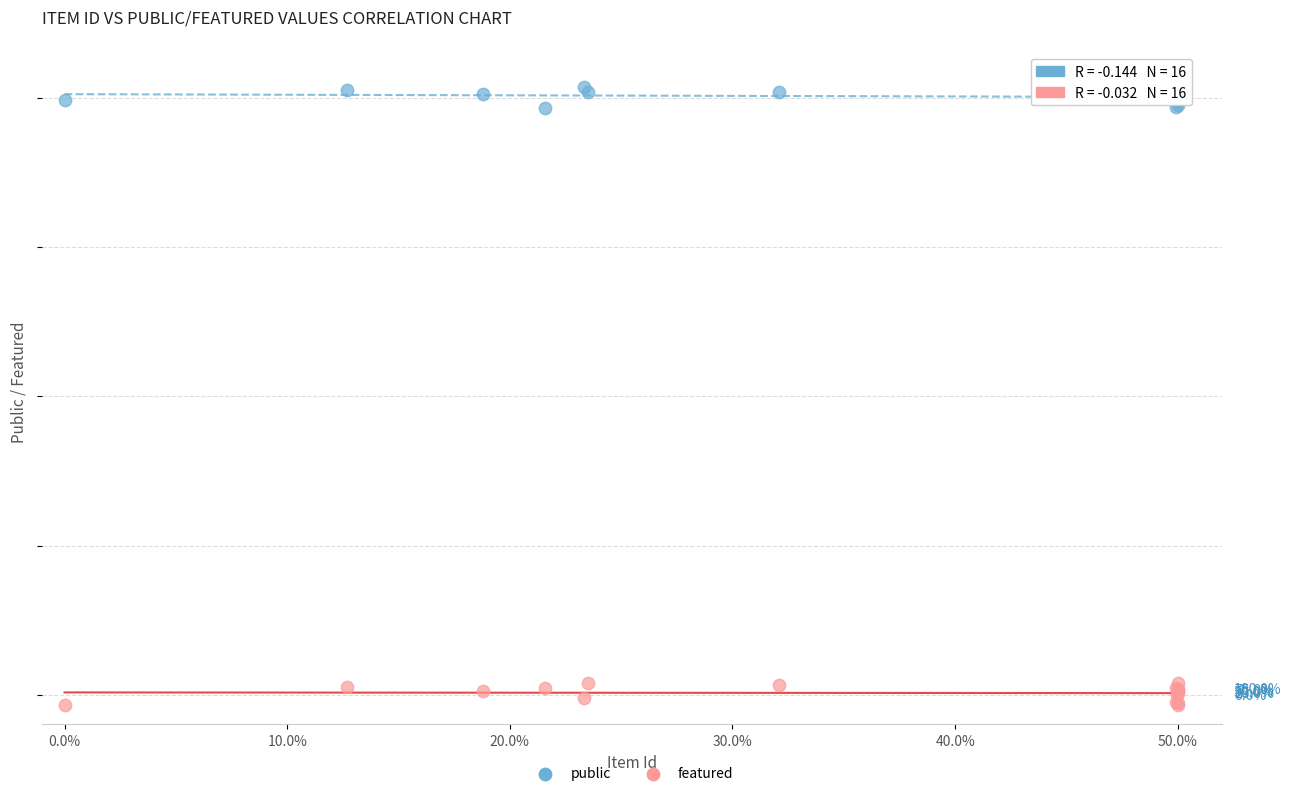

Which series reaches the maximum Y coordinate?

public